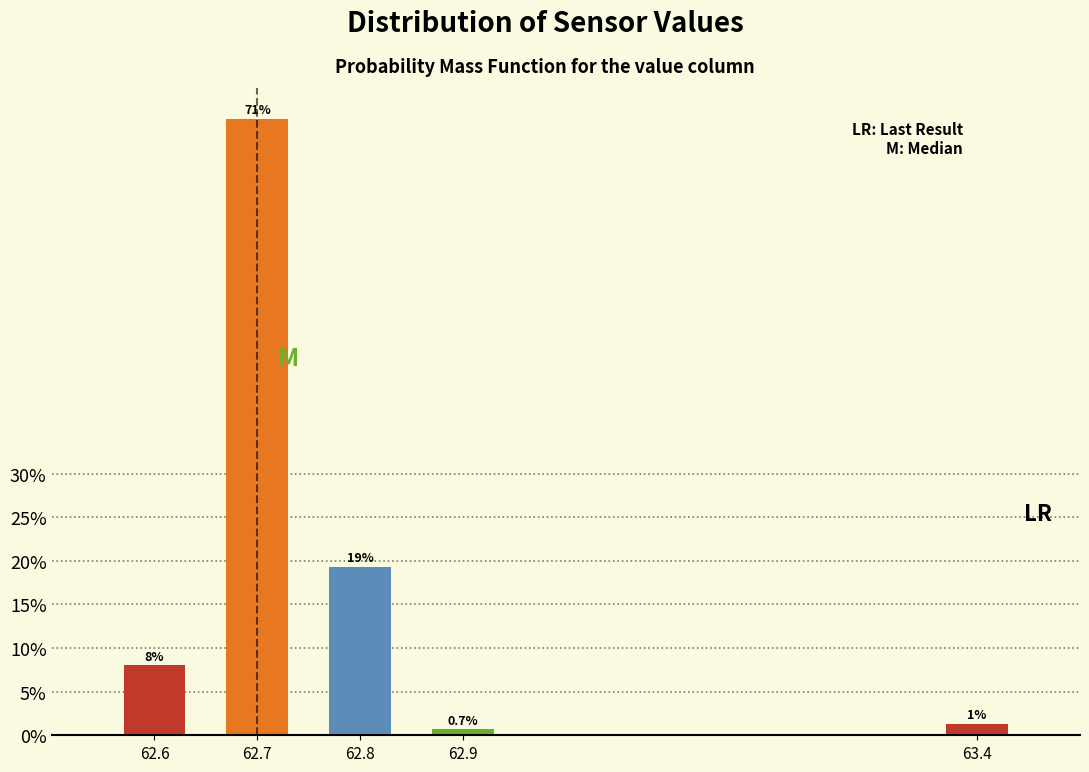

What is the label of the 5th bar from the right?

62.6